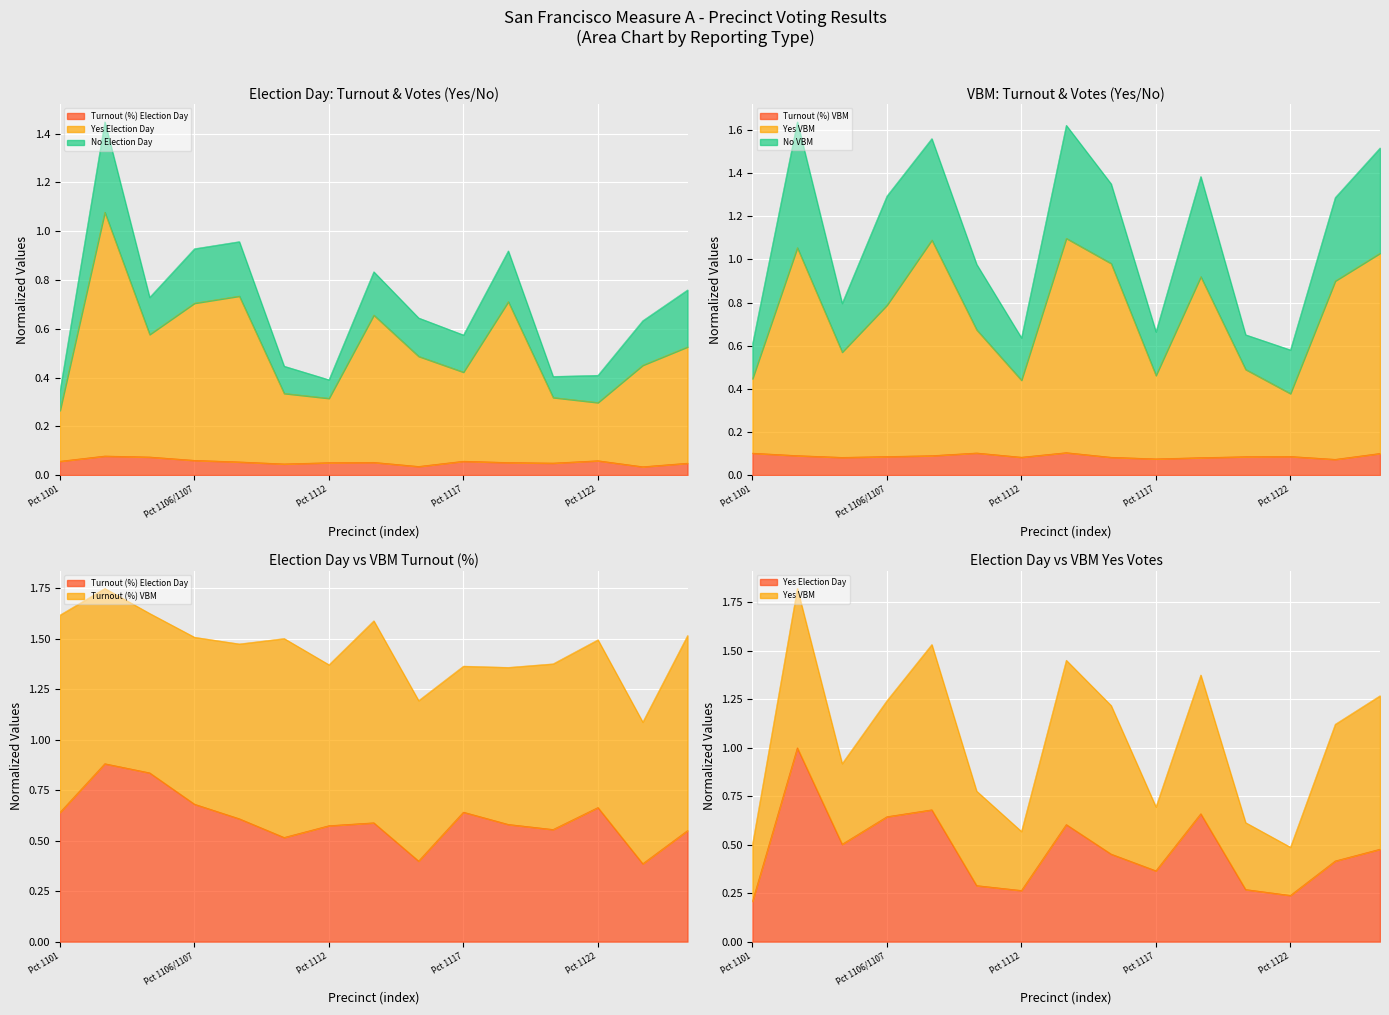

The value of Yes VBM at Pct 1126/1121 is 0.4. True or false?

False